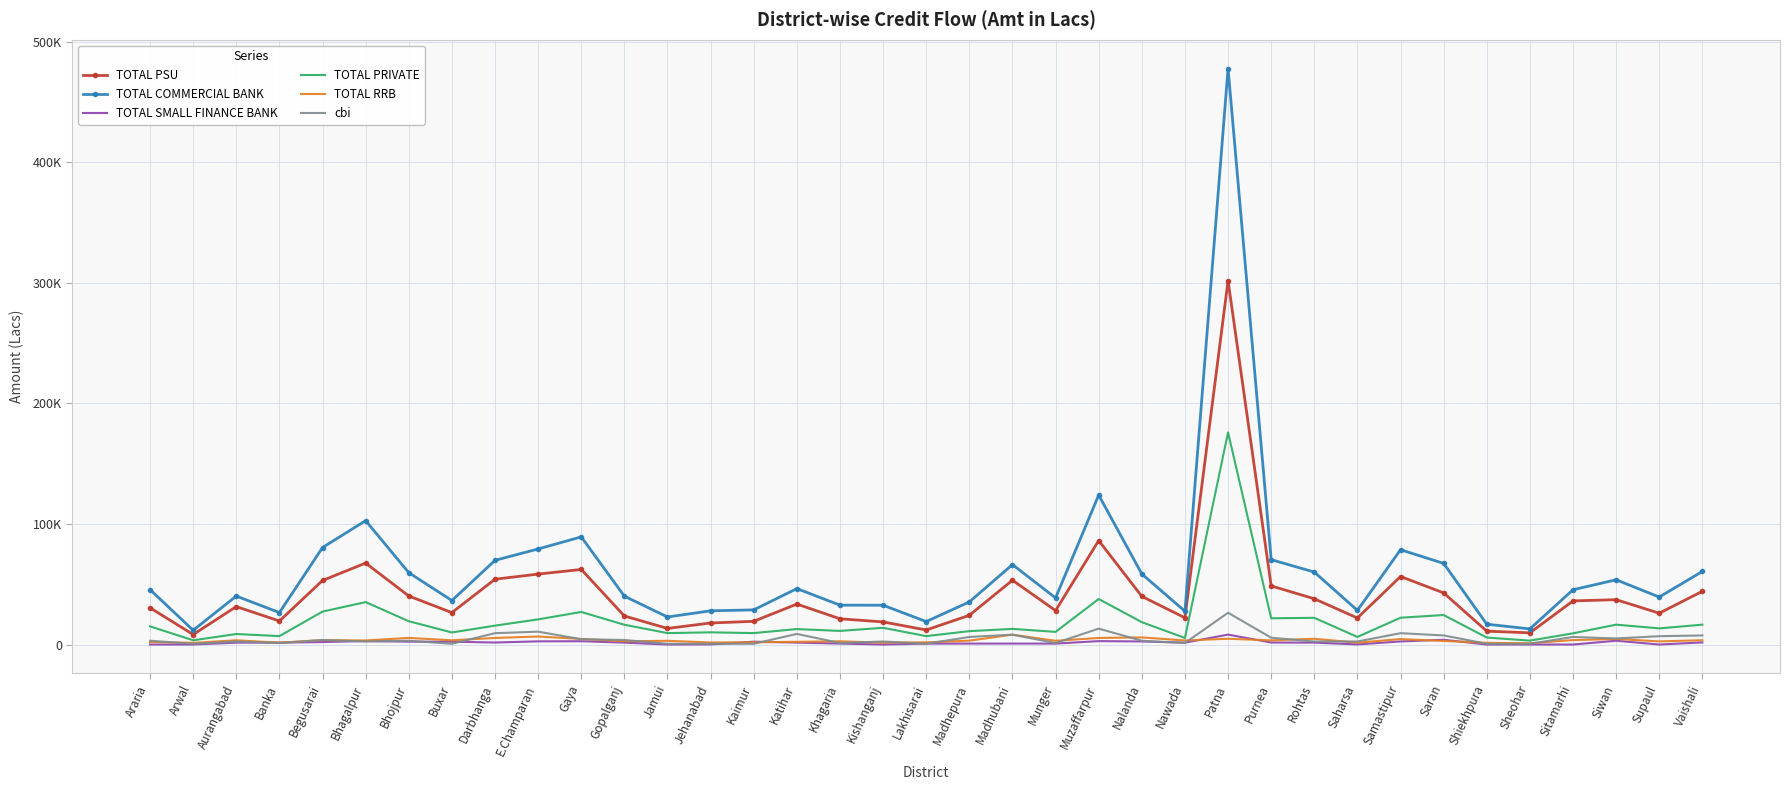

What are all the series names shown in the legend?

TOTAL PSU, TOTAL COMMERCIAL BANK, TOTAL SMALL FINANCE BANK, TOTAL PRIVATE, TOTAL RRB, cbi